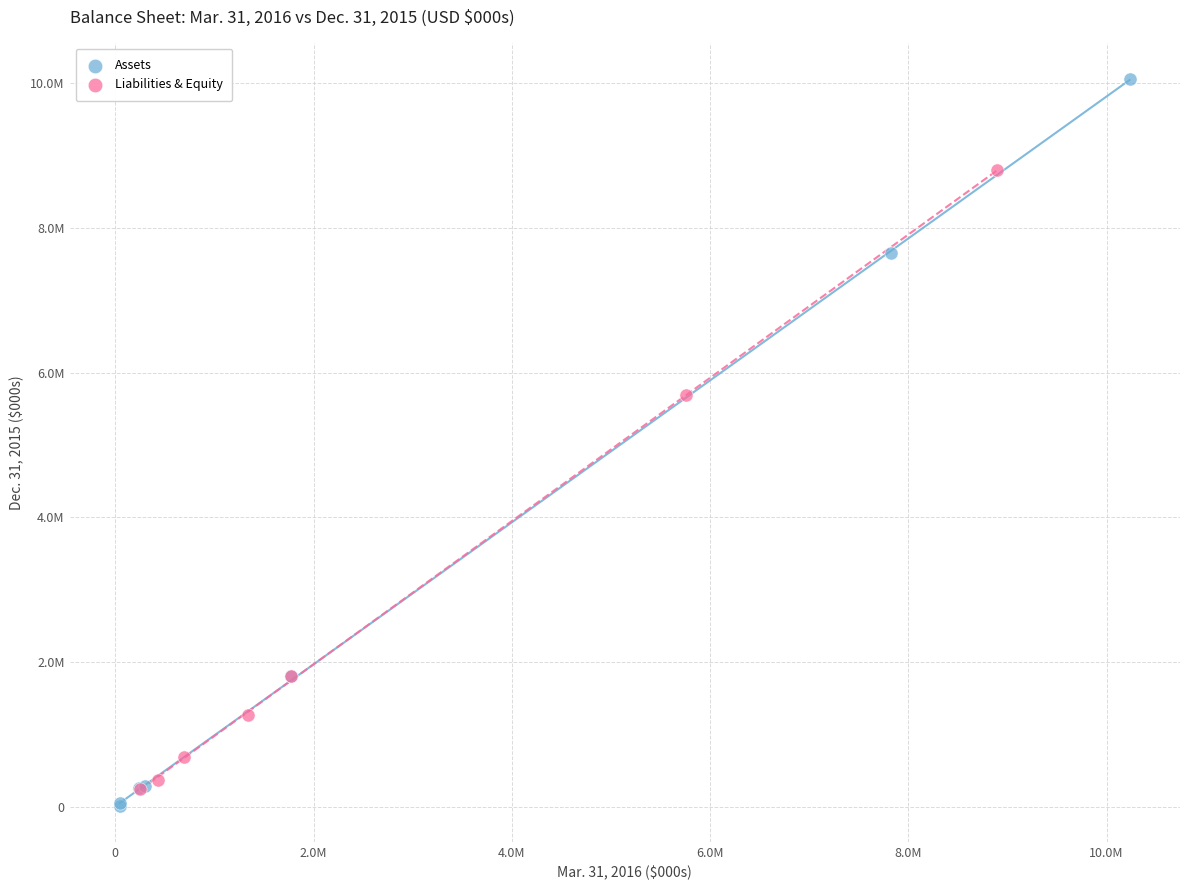

What are all the series names shown in the legend?

Assets, Liabilities & Equity